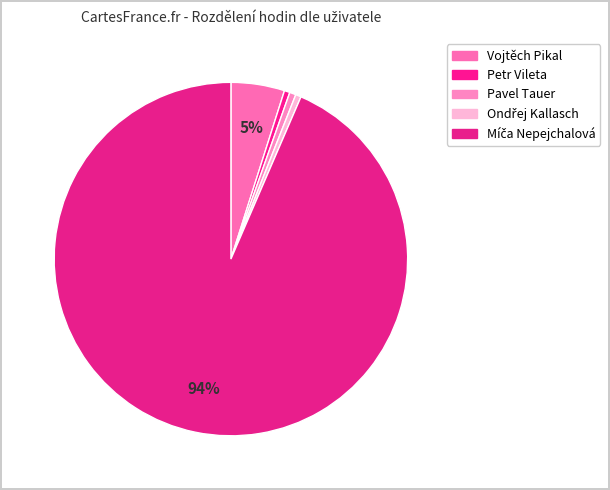

Rank the categories by value from lowest to highest.

Petr Vileta, Ondřej Kallasch, Pavel Tauer, Vojtěch Pikal, Míča Nepejchalová